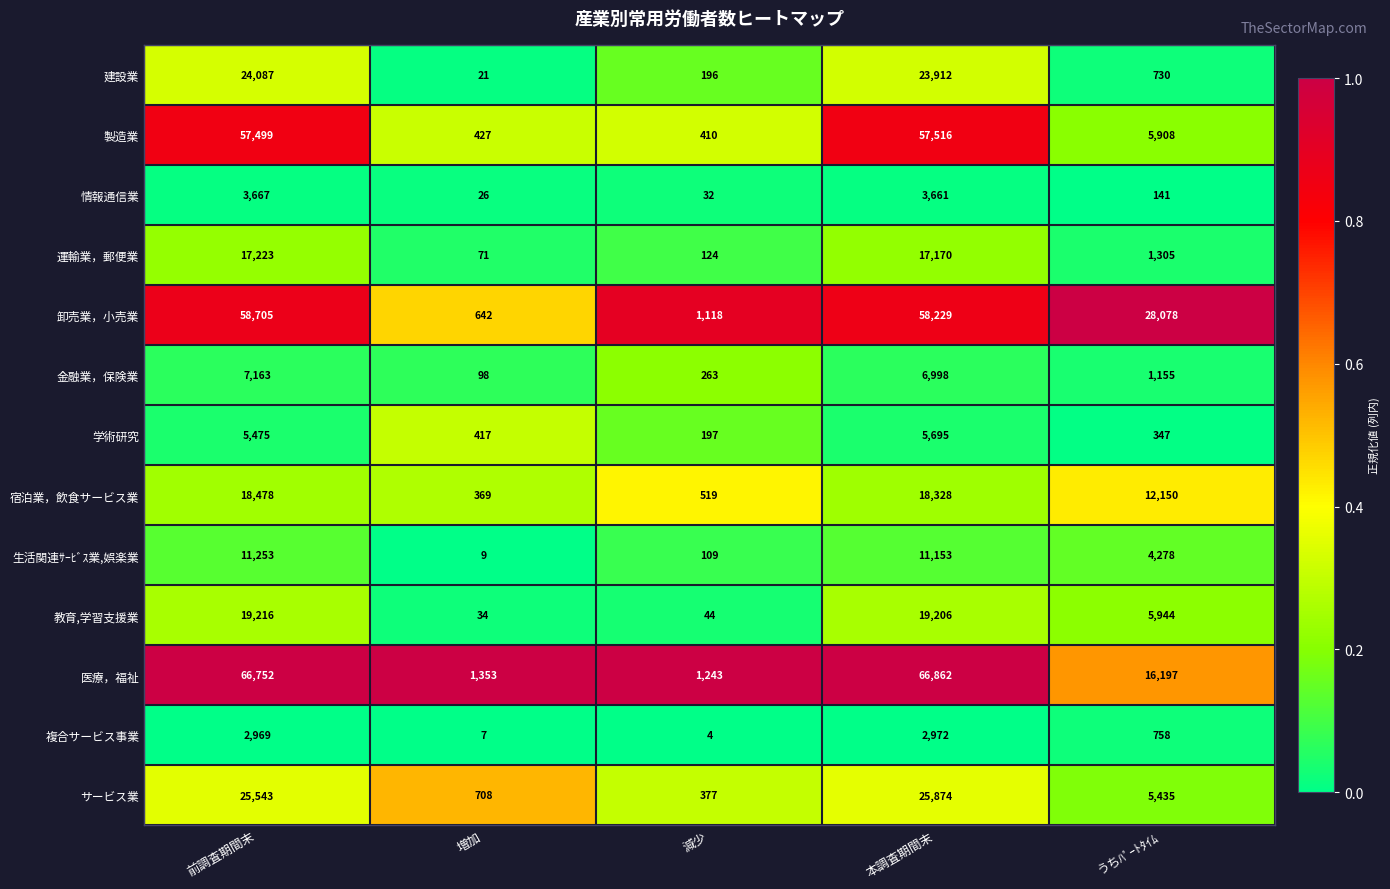

Which series has the largest total across all categories?

医療，福祉